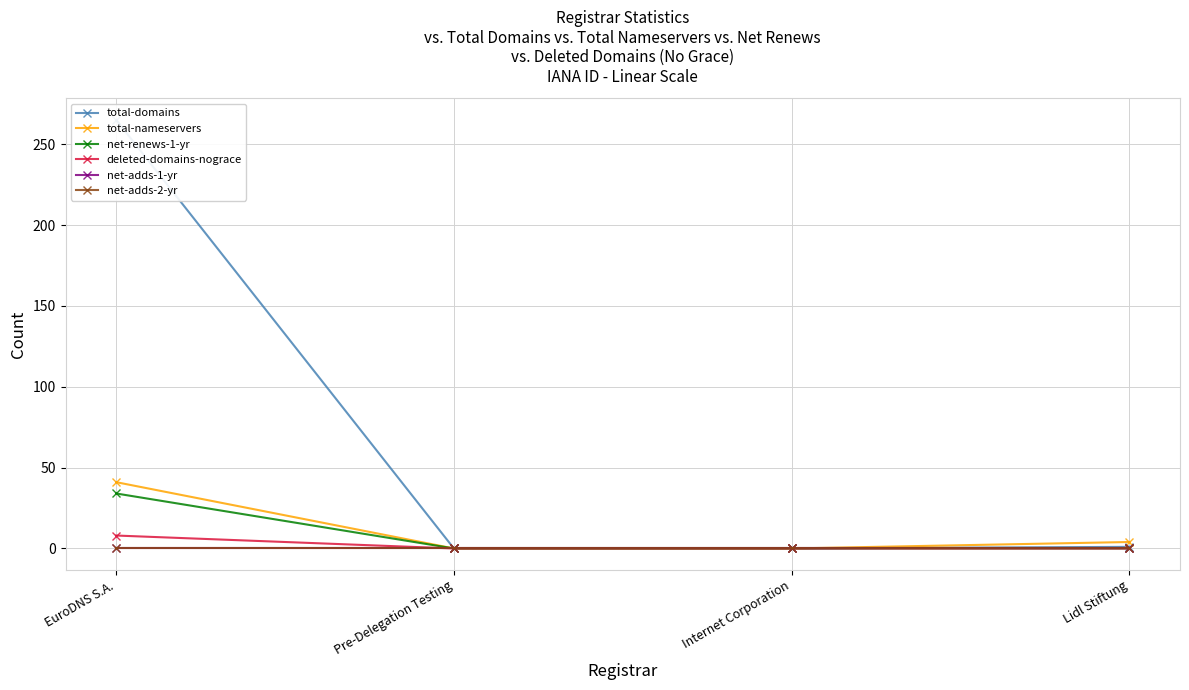

Reading right to left, extract all data points from this chart.

total-domains: Lidl Stiftung=1	Internet Corporation=0	Pre-Delegation Testing=0	EuroDNS S.A.=265
total-nameservers: Lidl Stiftung=4	Internet Corporation=0	Pre-Delegation Testing=0	EuroDNS S.A.=41
net-renews-1-yr: Lidl Stiftung=0	Internet Corporation=0	Pre-Delegation Testing=0	EuroDNS S.A.=34
deleted-domains-nograce: Lidl Stiftung=0	Internet Corporation=0	Pre-Delegation Testing=0	EuroDNS S.A.=8
net-adds-1-yr: Lidl Stiftung=0	Internet Corporation=0	Pre-Delegation Testing=0	EuroDNS S.A.=0
net-adds-2-yr: Lidl Stiftung=0	Internet Corporation=0	Pre-Delegation Testing=0	EuroDNS S.A.=0